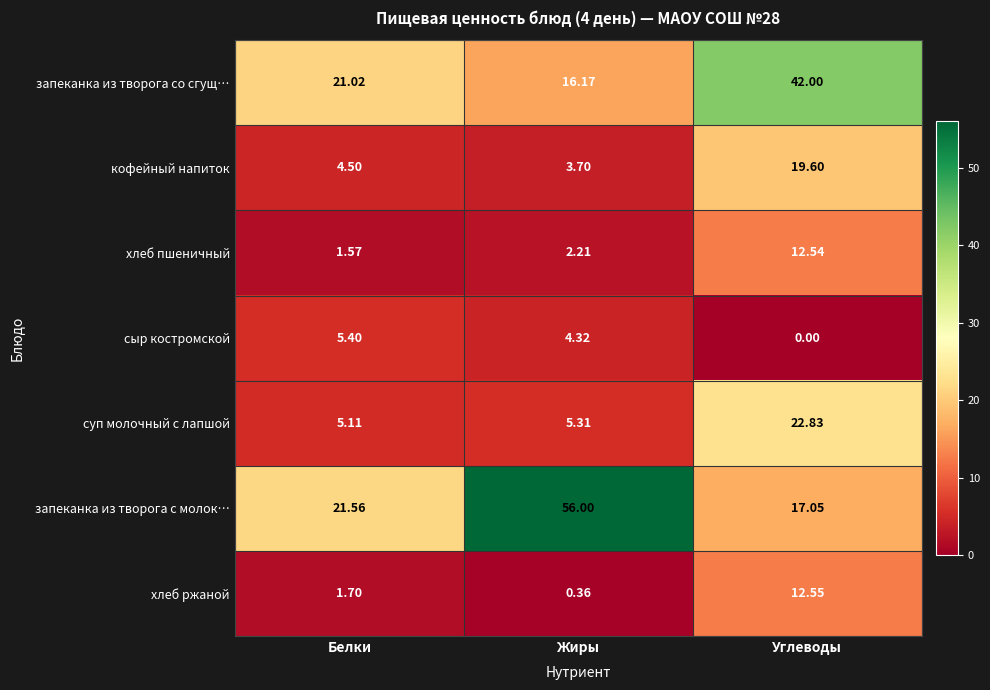

Which series has the largest total across all categories?

запеканка из творога с молок…